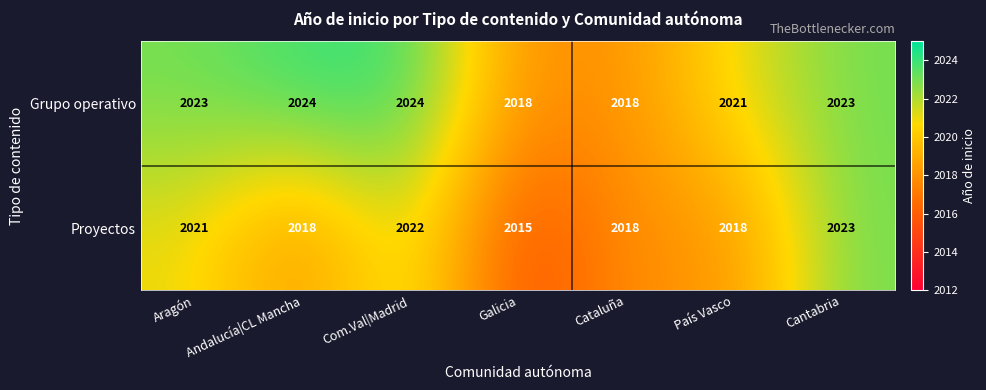

At how many categories does at least one series exceed 2019?

5